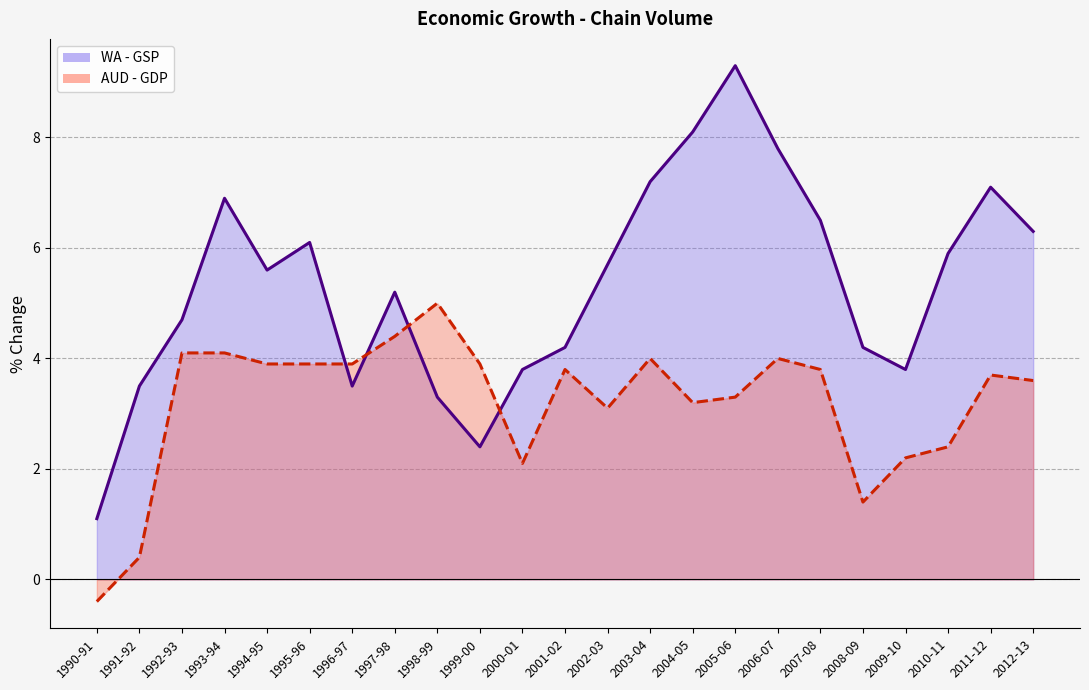

How many lines are shown in the chart?

2